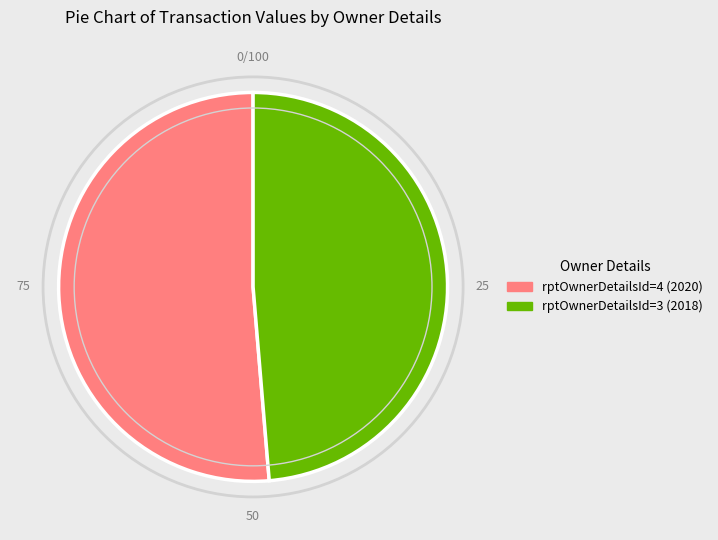

The rptOwnerDetailsId=4 (2020) slice represents 40% of the pie. True or false?

False